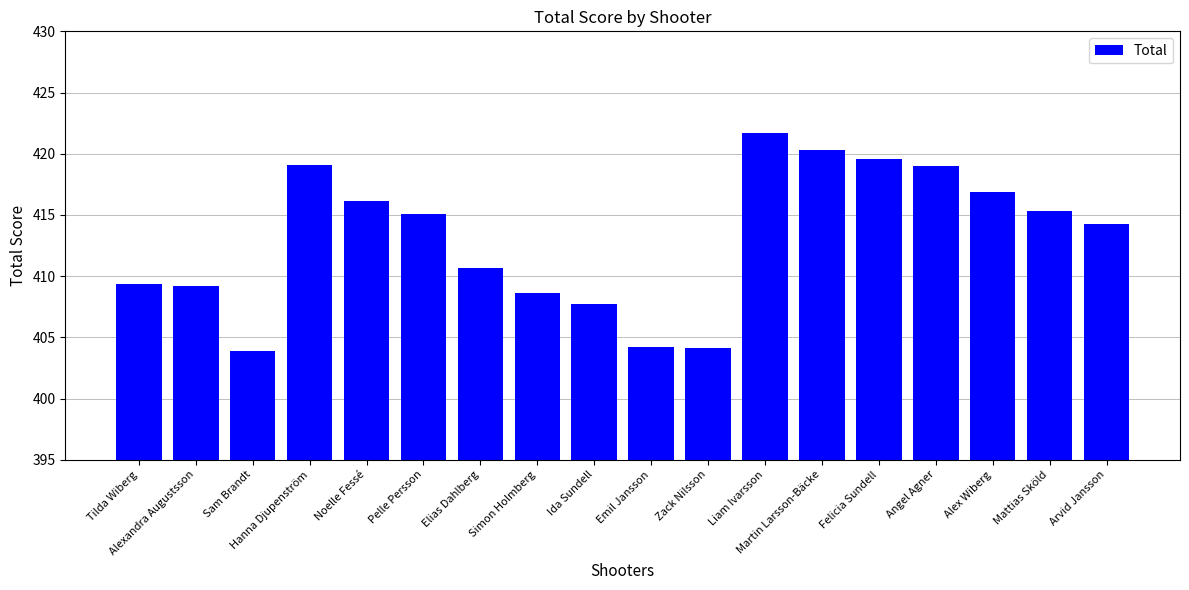

Read the value at Felicia Sundell.

419.6